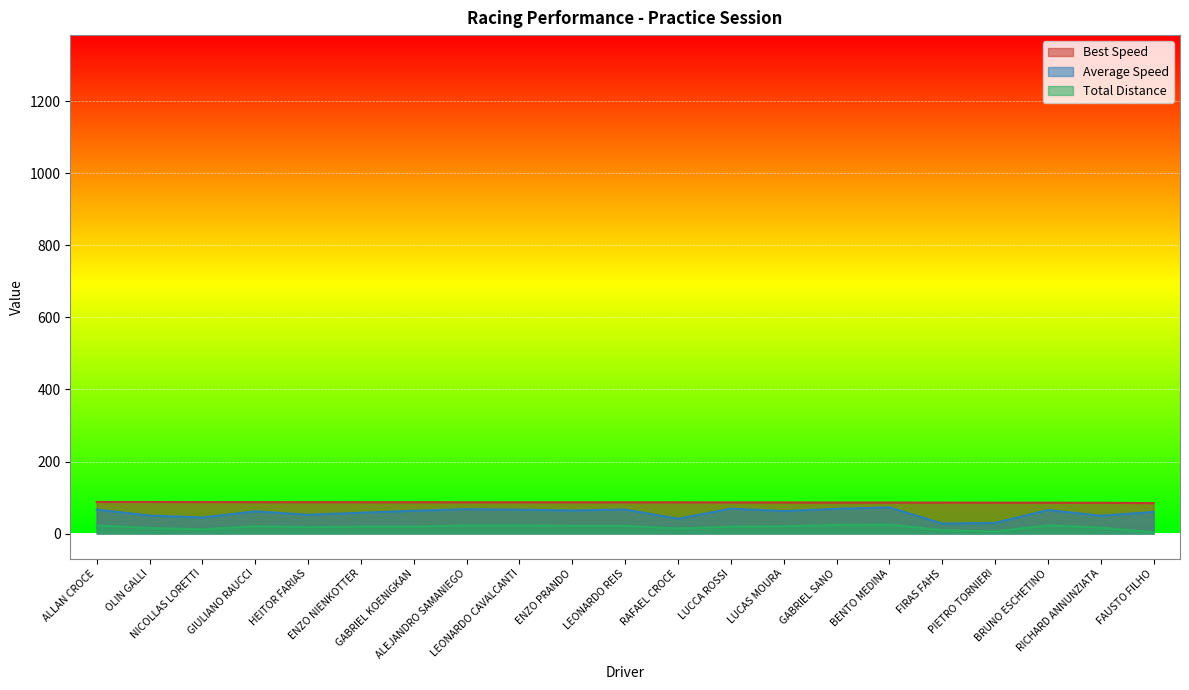

What position from the right is LEONARDO CAVALCANTI?

13